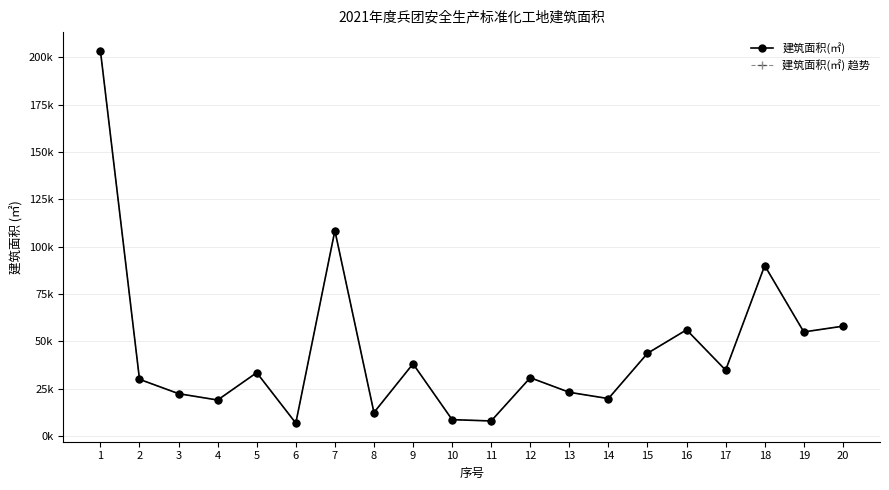

At which label does 建筑面积(㎡) 趋势 first exceed 33500?

1